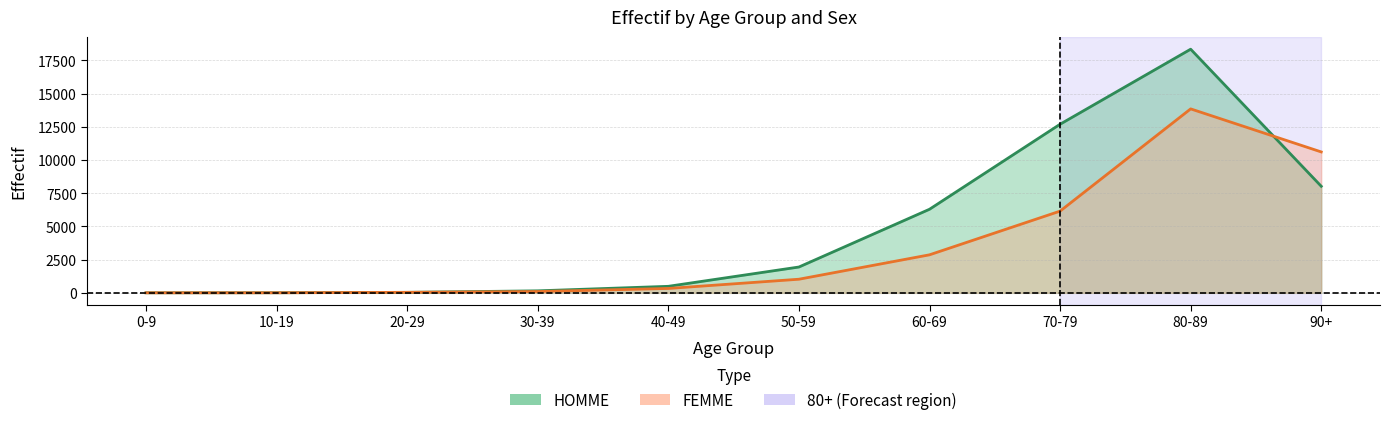

Between 70-79 and 90+, which is larger?

70-79